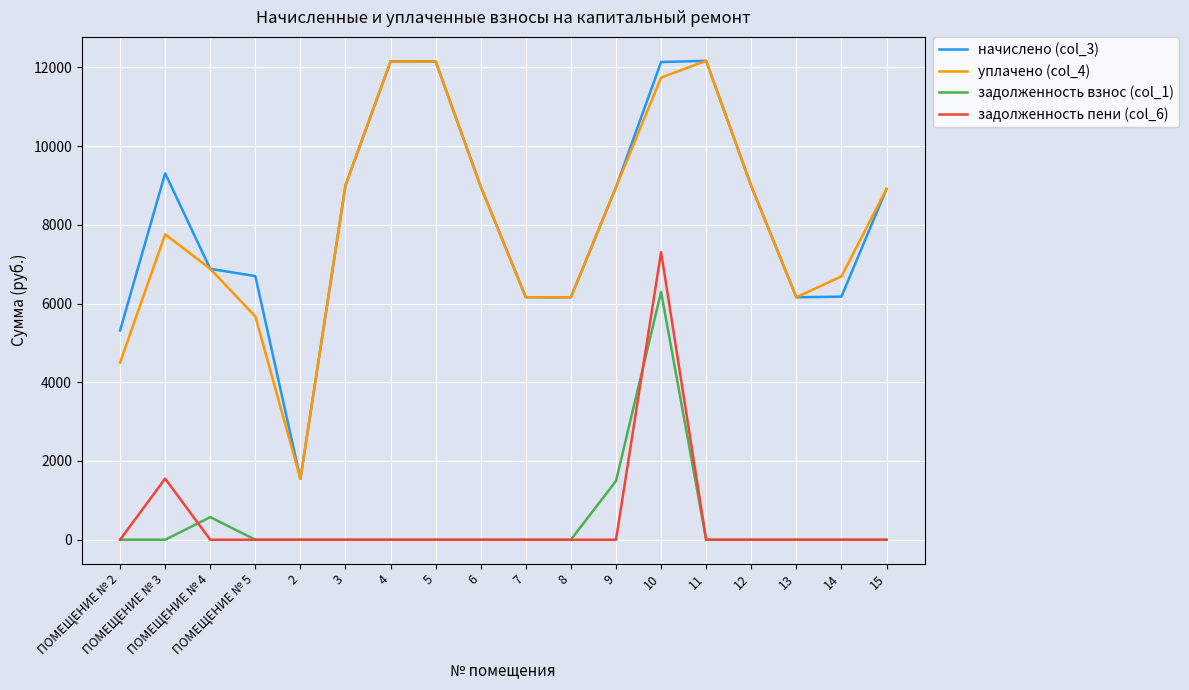

What is the spread (max minus min) of values at 9?

8954.9